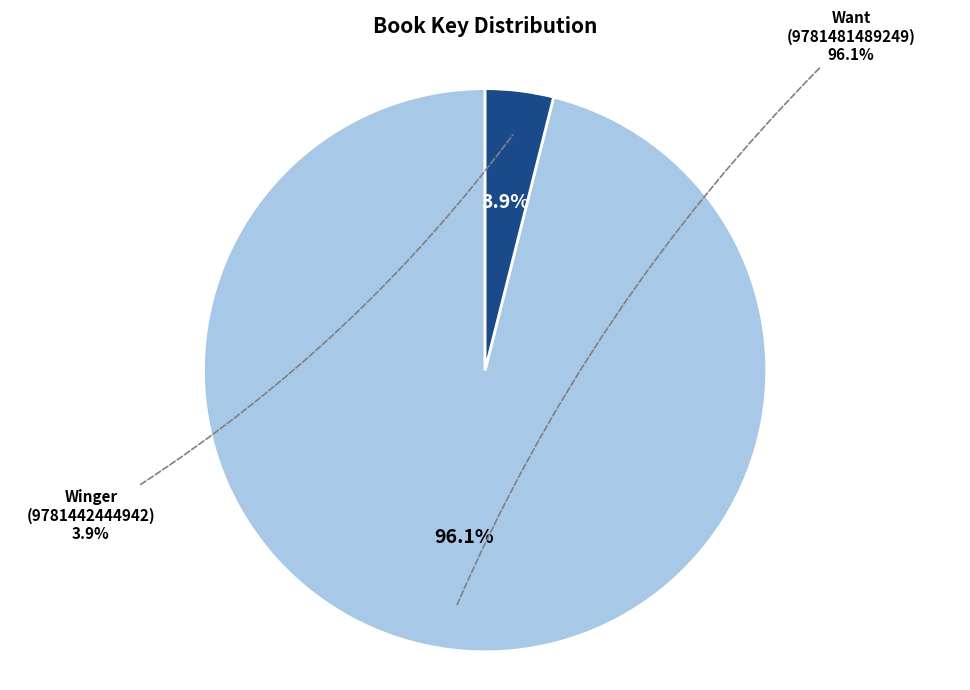

What percentage is the Winger (9781442444942) slice, to the nearest percent?

4%